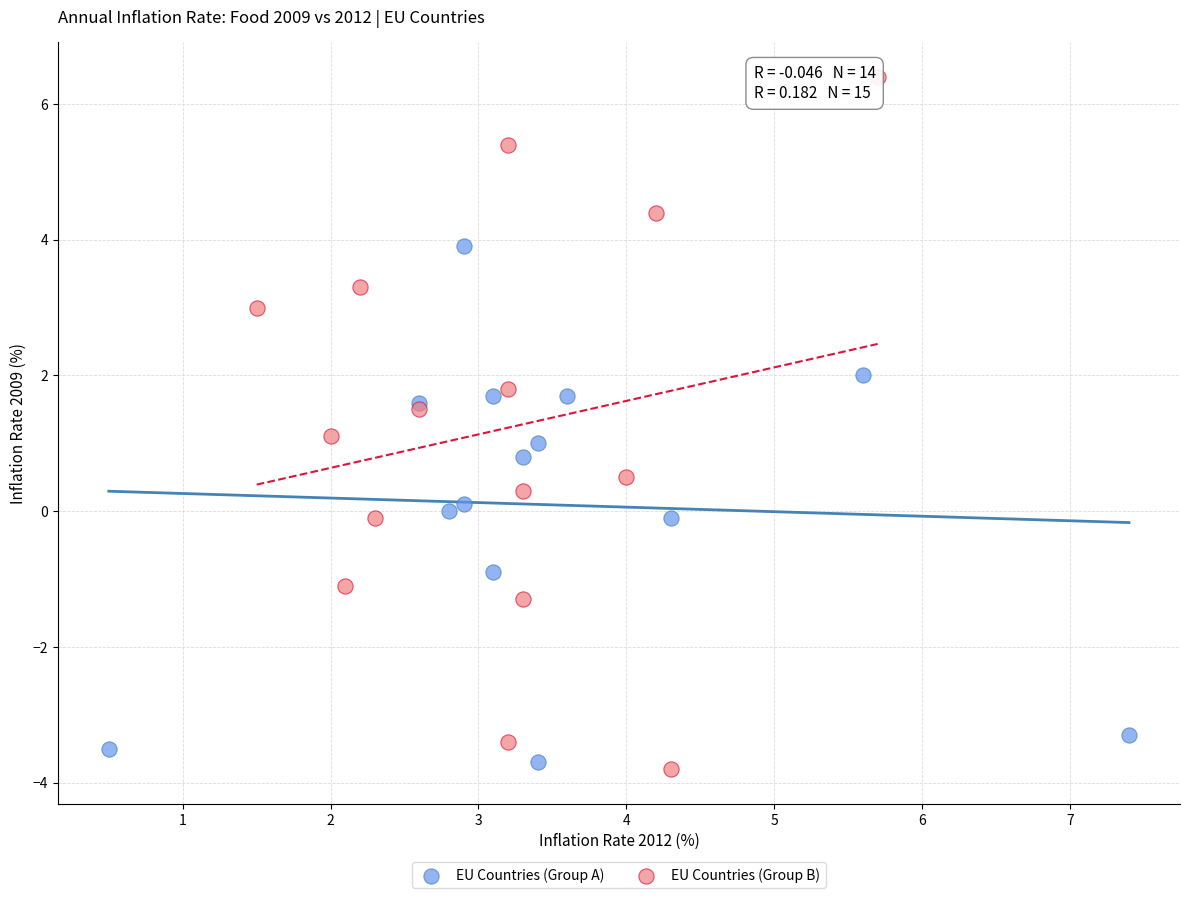

What are all the series names shown in the legend?

EU Countries (Group A), EU Countries (Group B)